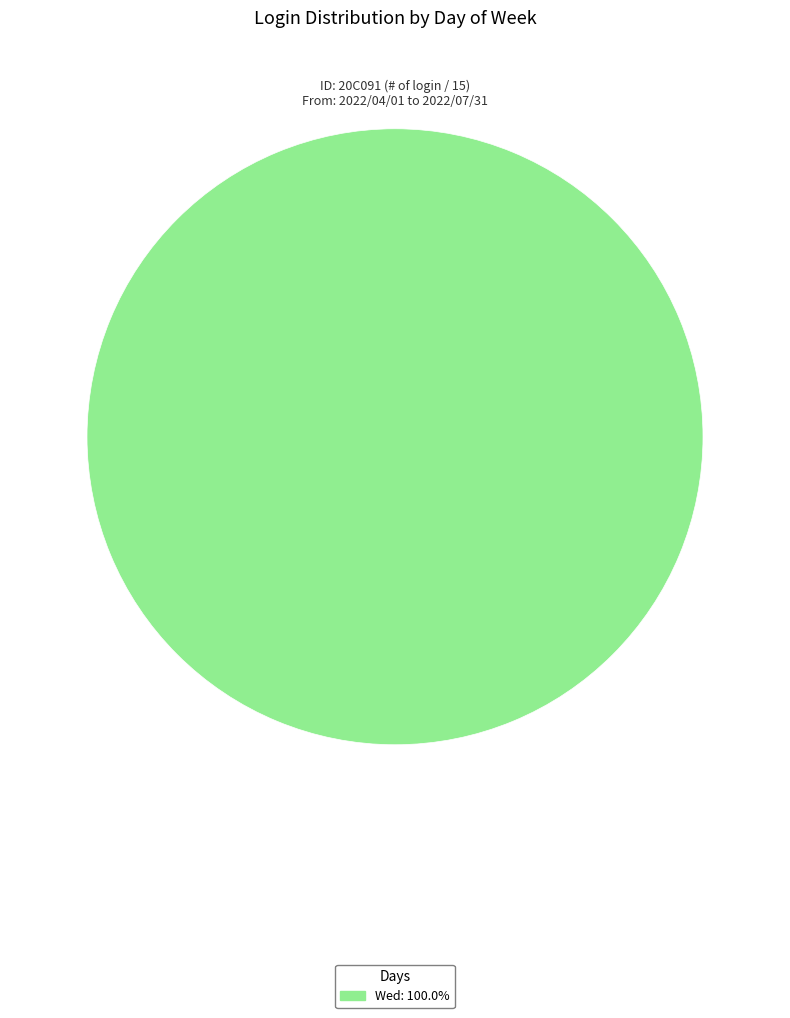

Count the number of slices in the pie.

1